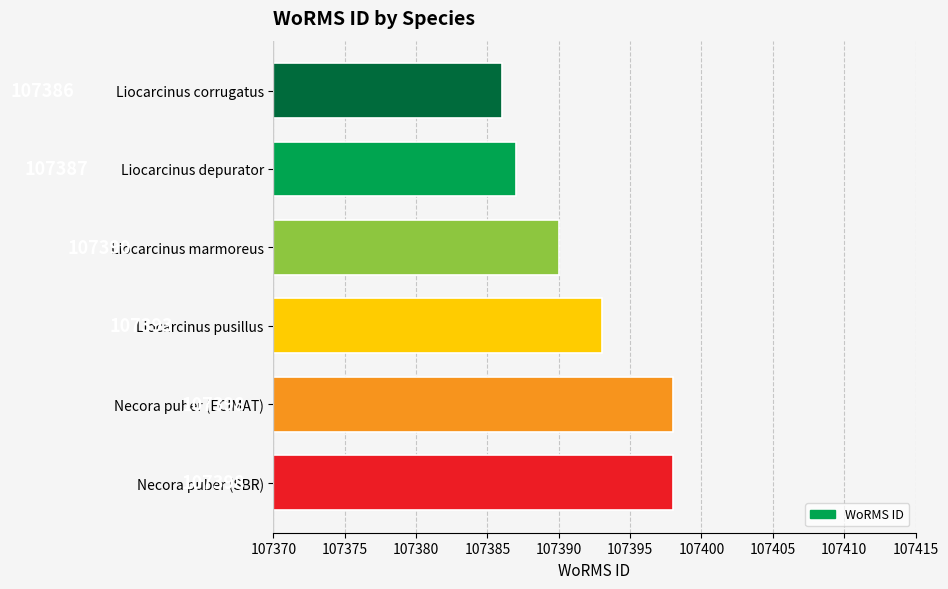

What is the approximate value at Liocarcinus depurator?

107387